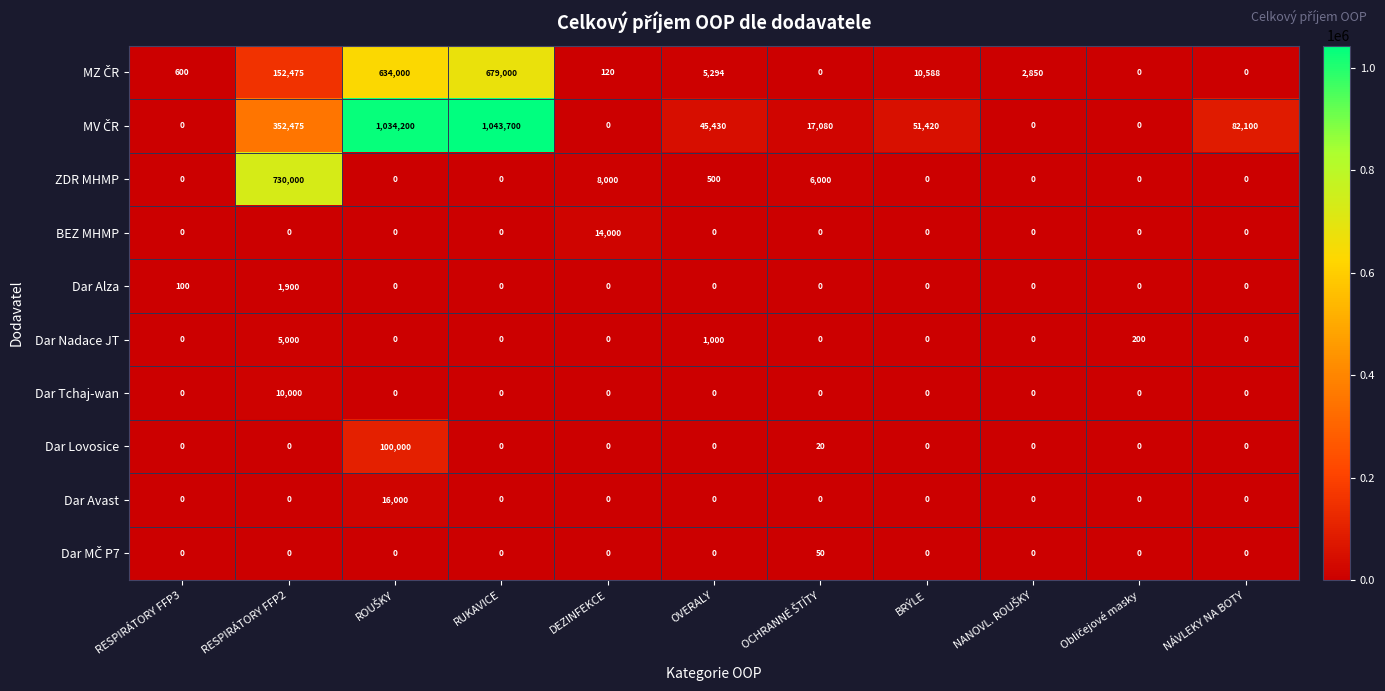

The Dar Avast series shows 0 at DEZINFEKCE. True or false?

True